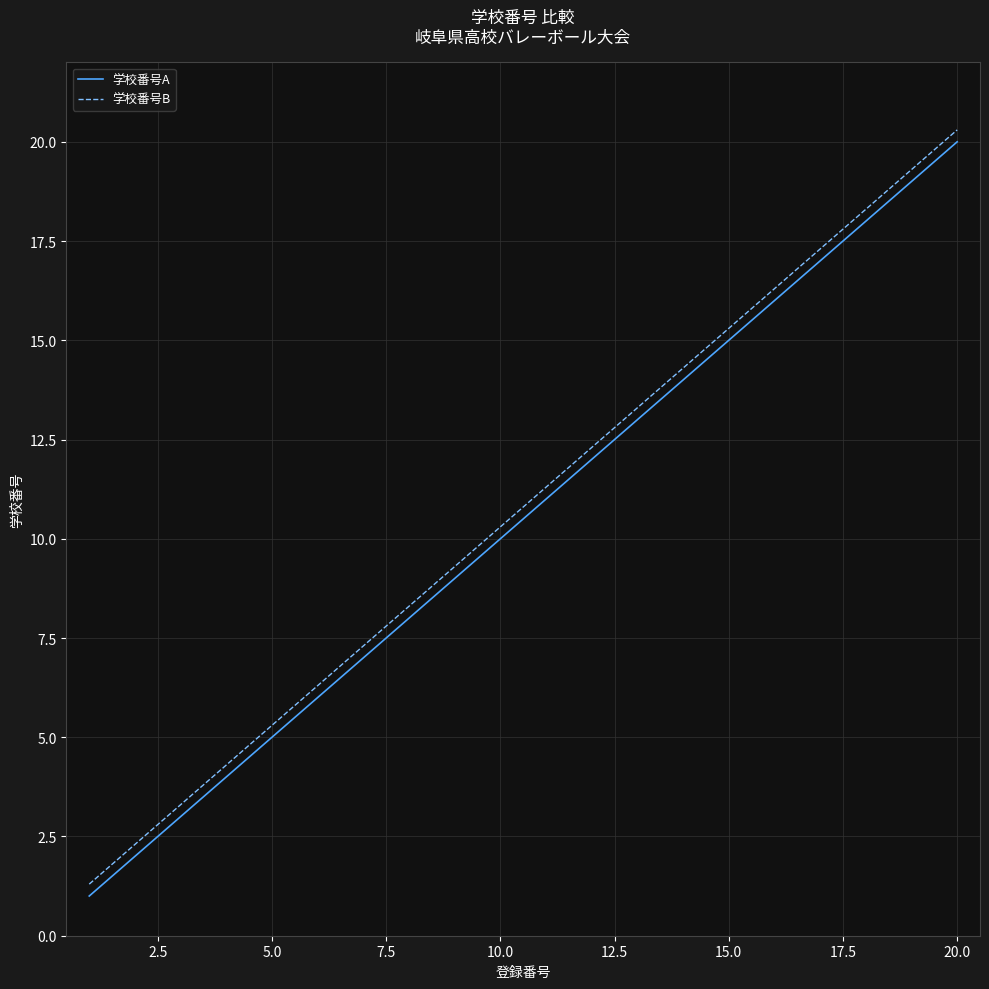

What is the difference between the second highest and minimum values in the 学校番号B series?

18.0